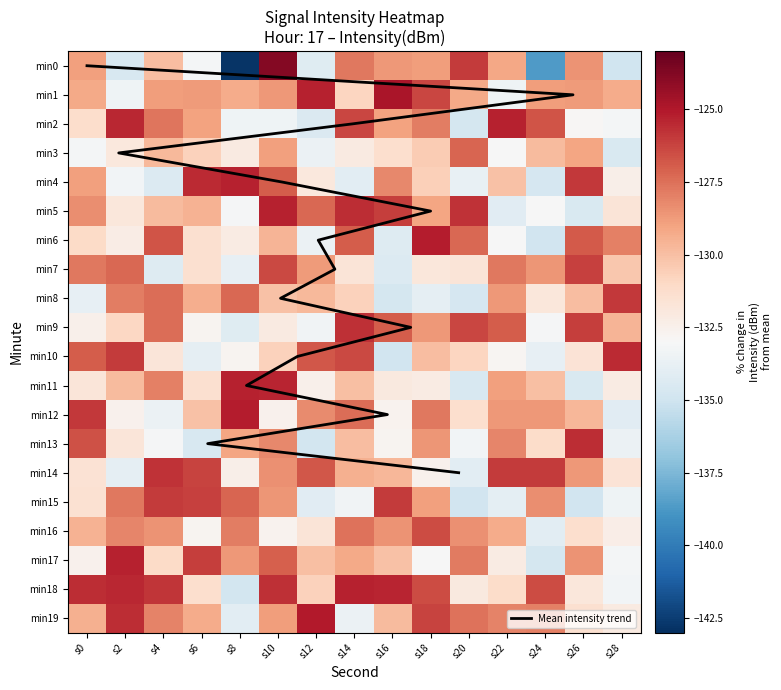

At which label is min1 closest to -129?

s4